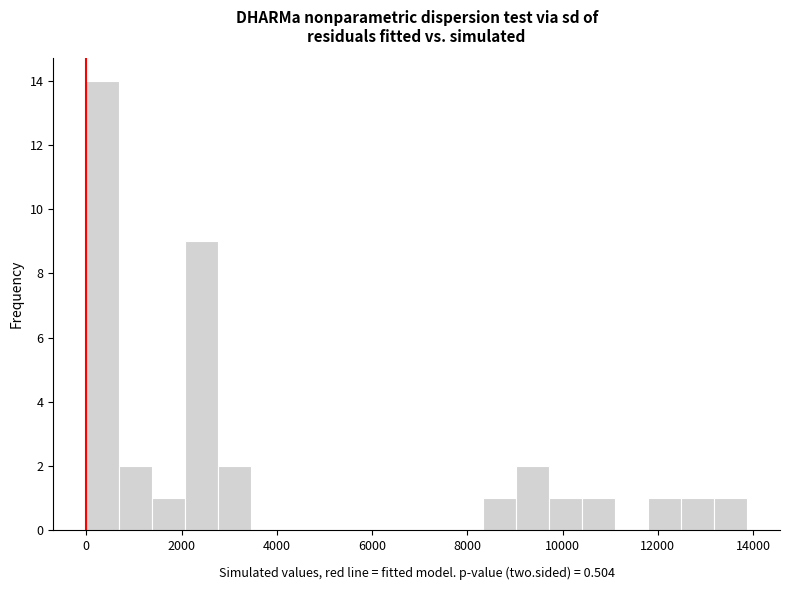

Around what value on the x-axis is the tallest bar? Give the approximate position of its centre, as read against the axis.

400